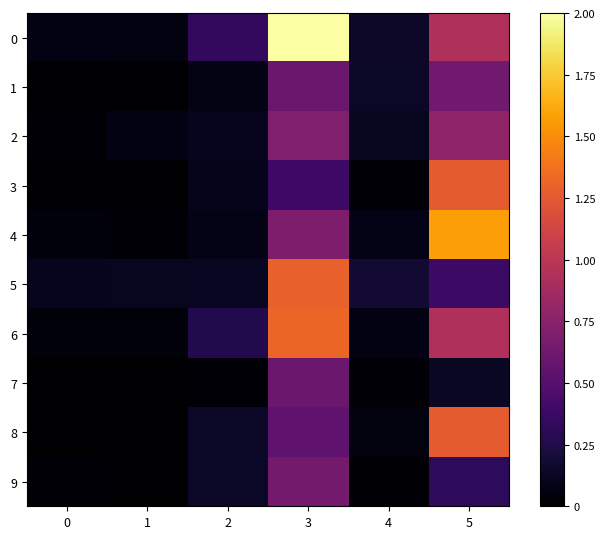

At which category does the chart reach its minimum across all series?

1